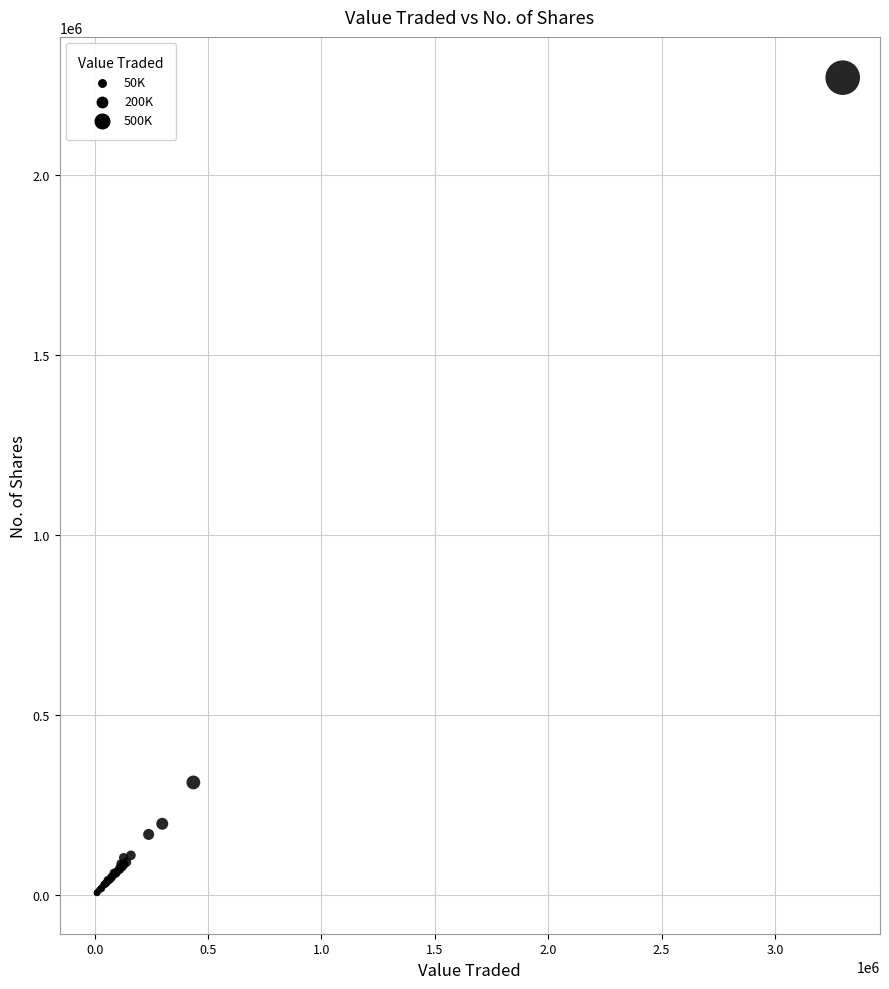

What Y value in the scatter plot is closest to 1138562?

313571